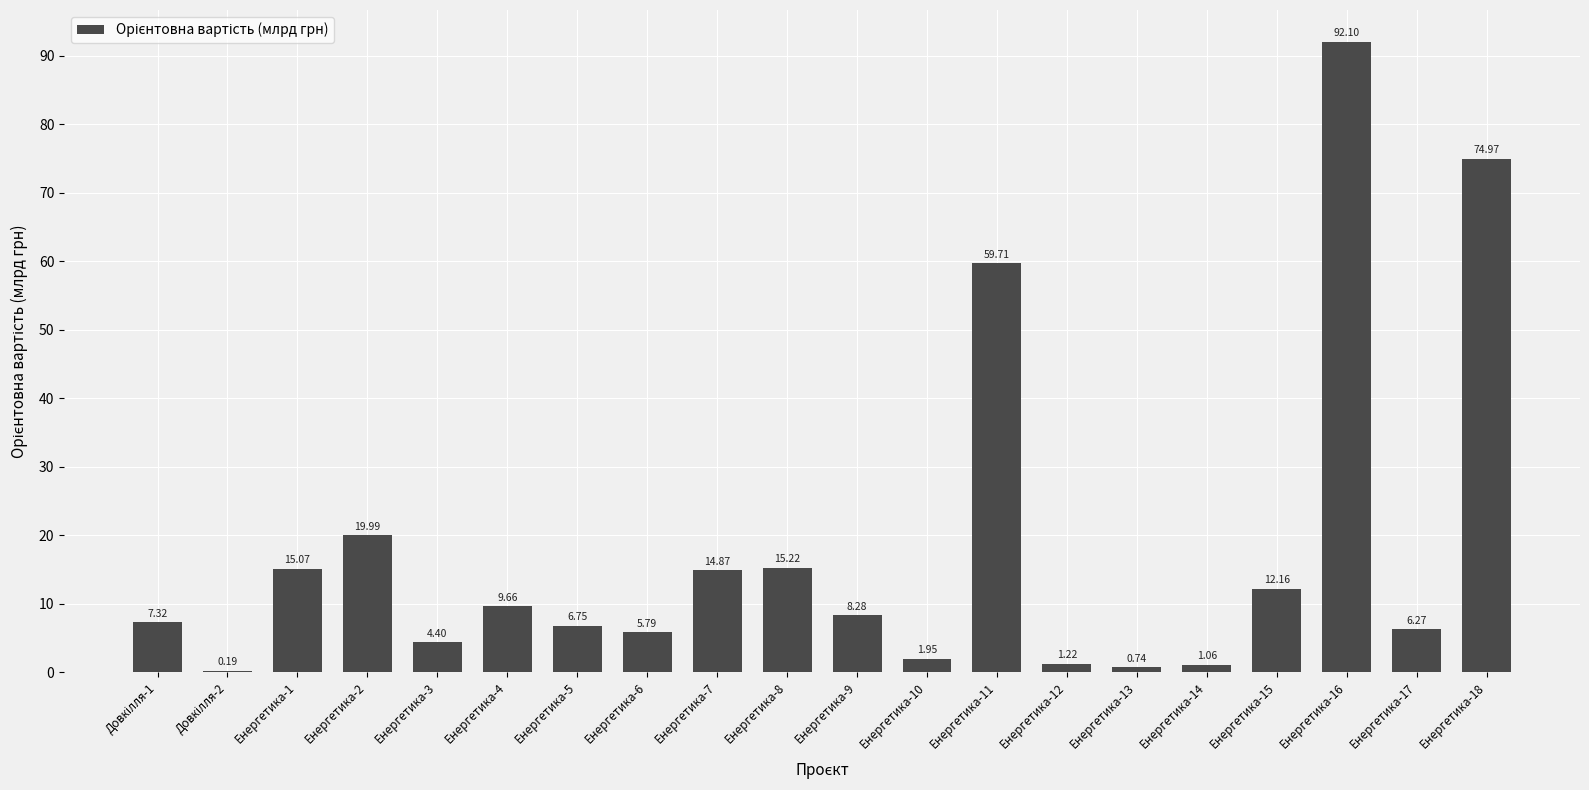

What is the sum of all values?

357.7